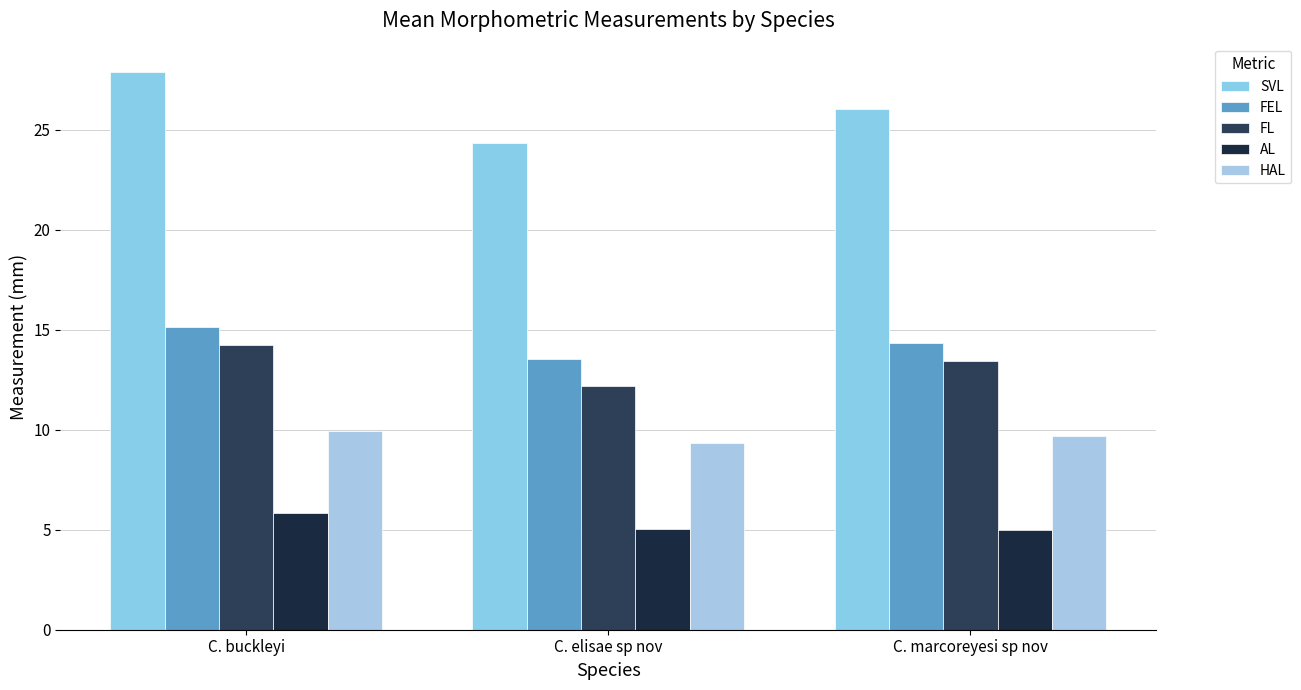

What is the maximum value for HAL?

9.9